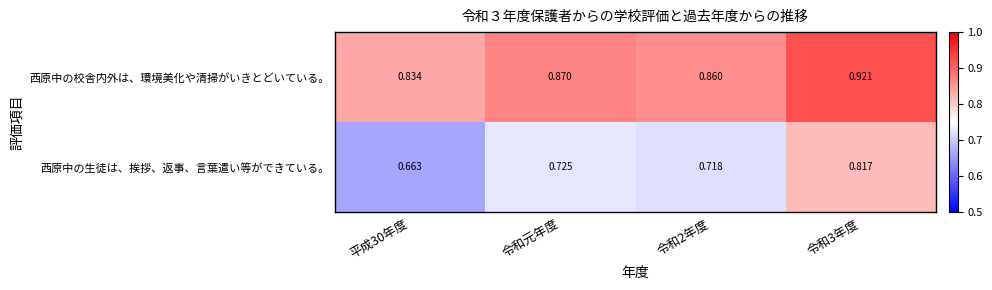

Which series has the largest total across all categories?

西原中の校舎内外は、環境美化や清掃がいきとどいている。